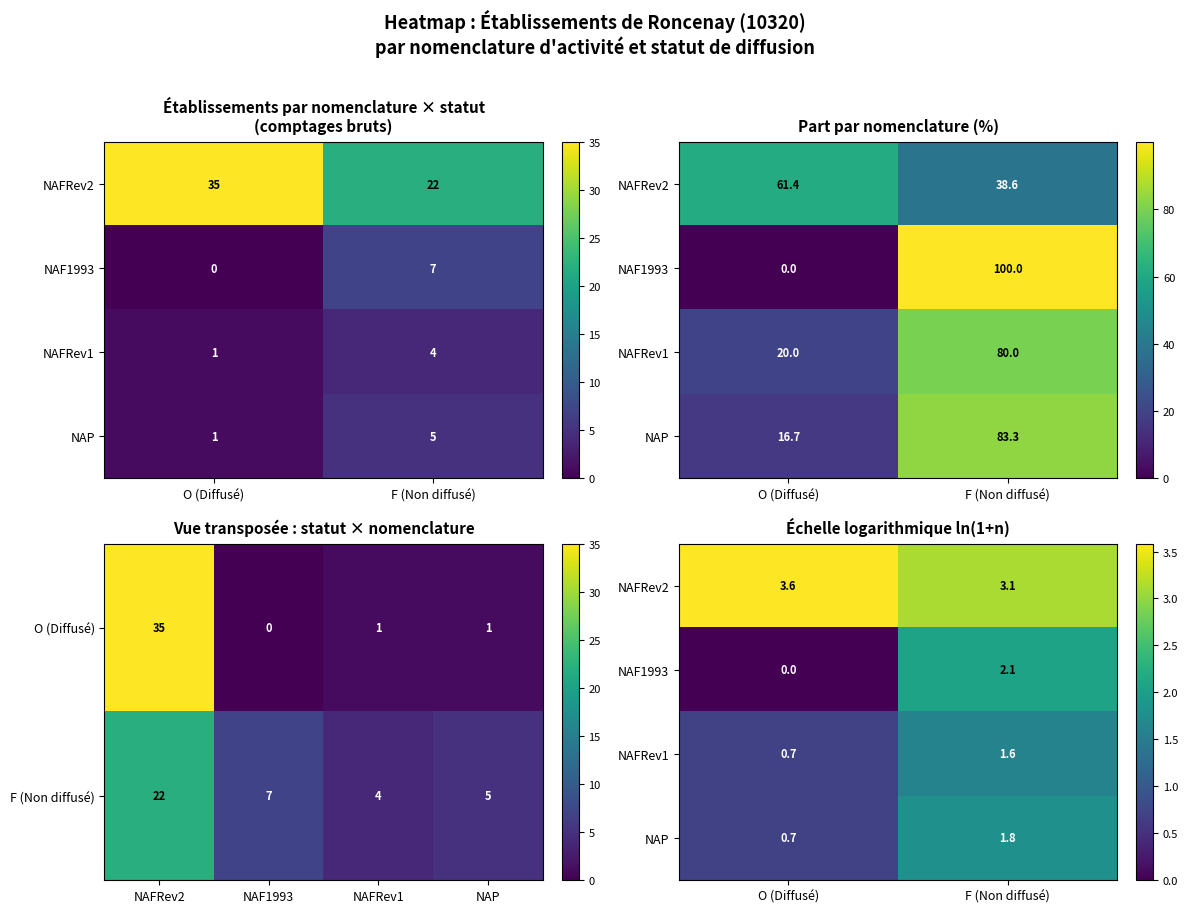

Is it true that NAFRev1 equals 1.6 at F (Non diffusé)?

True